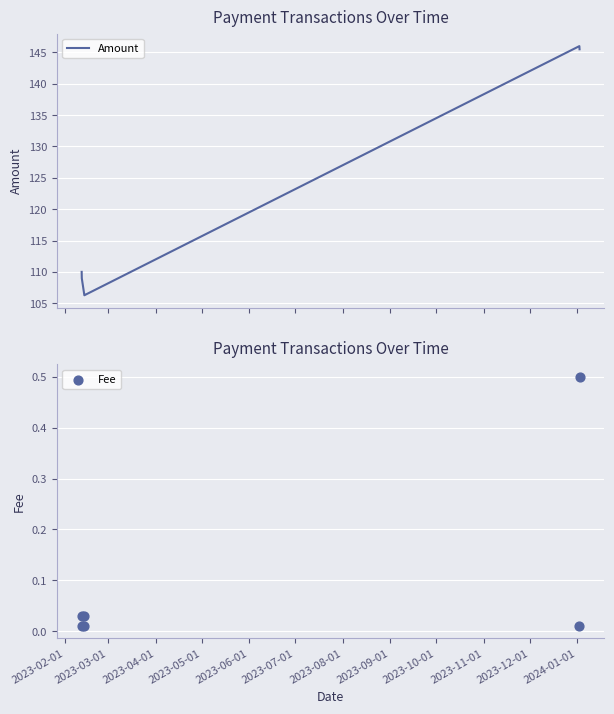

Which series has the widest spread of Y values?

Amount